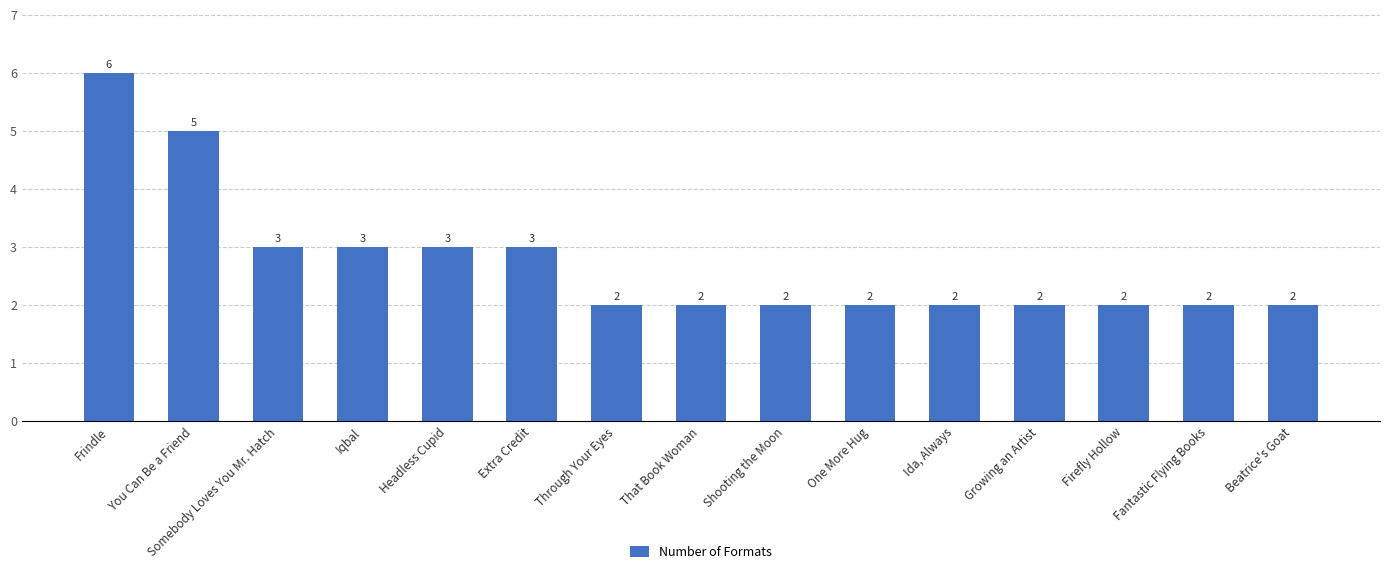

What position from the right is Extra Credit?

10